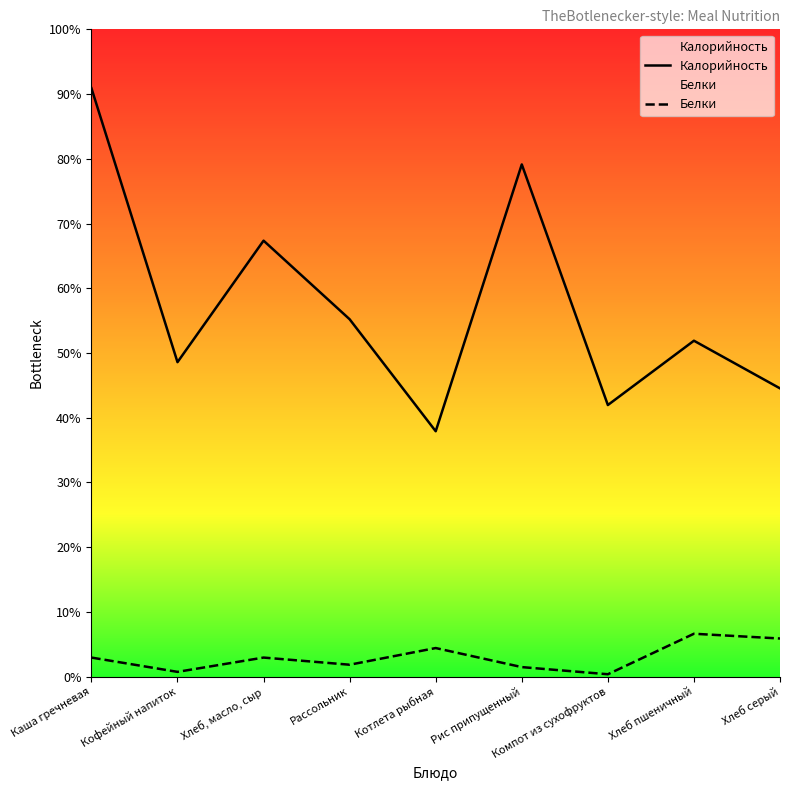

The Калорийность series shows 77 at Хлеб, масло, сыр. True or false?

False